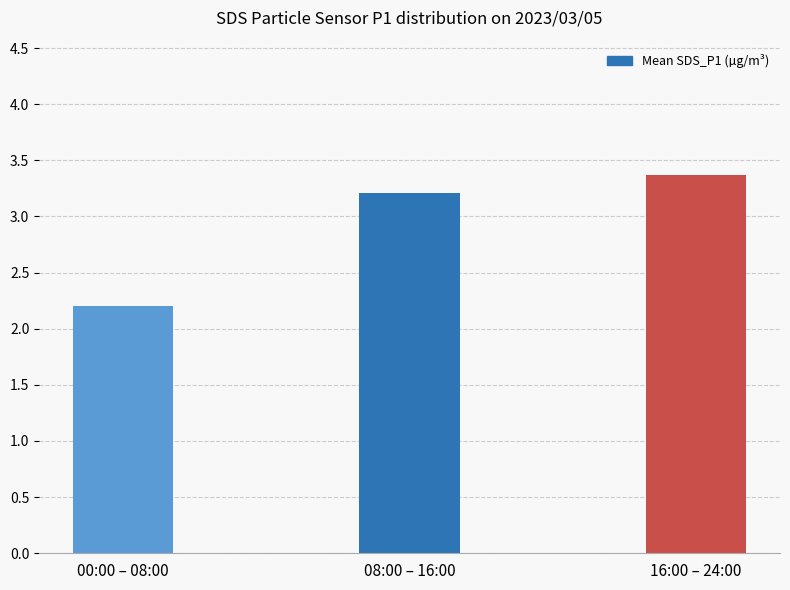

Rank the categories by value from lowest to highest.

00:00 – 08:00, 08:00 – 16:00, 16:00 – 24:00